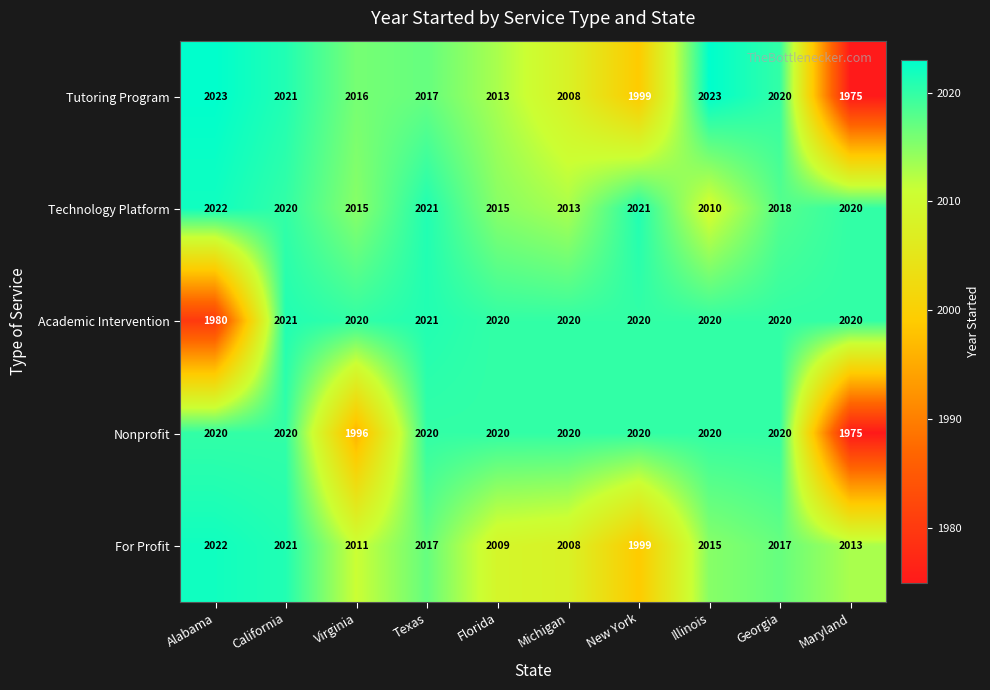

What is the difference between the maximum and minimum values in the For Profit series?

23